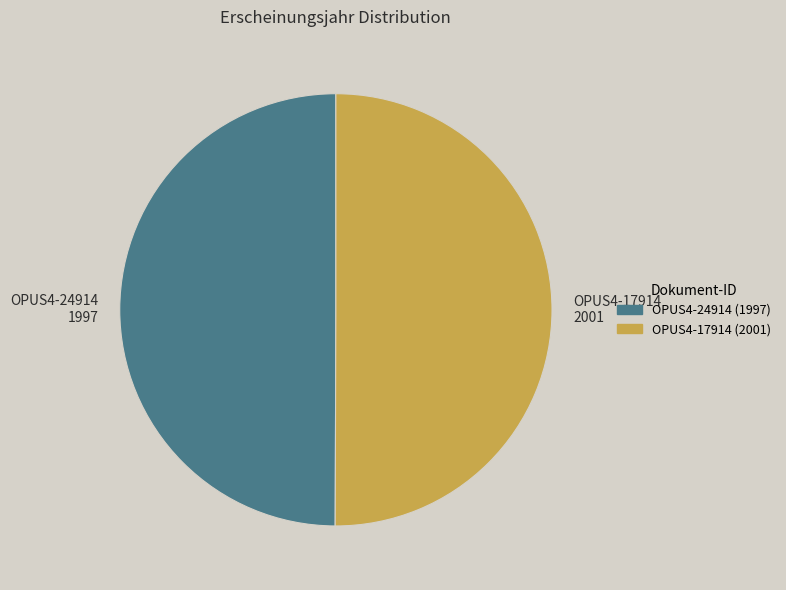

Do OPUS4-17914 and OPUS4-24914 together represent more than half of the pie?

Yes